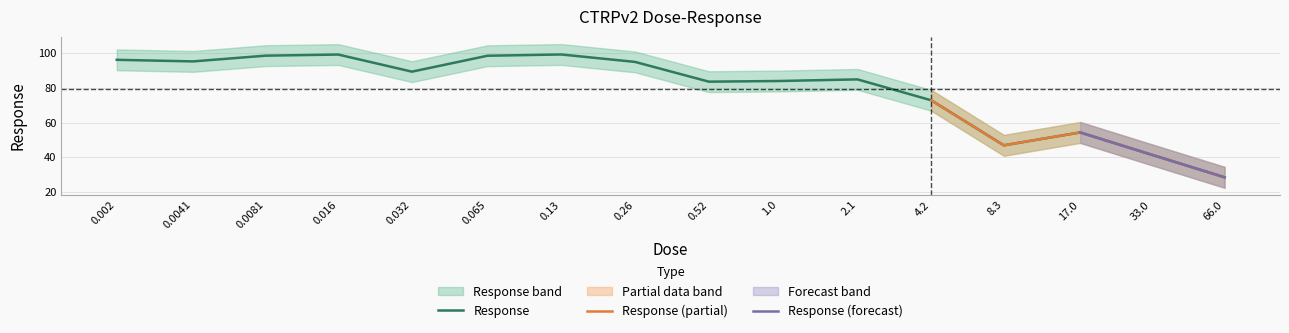

At which category does the data reach its first local valley?

0.0041